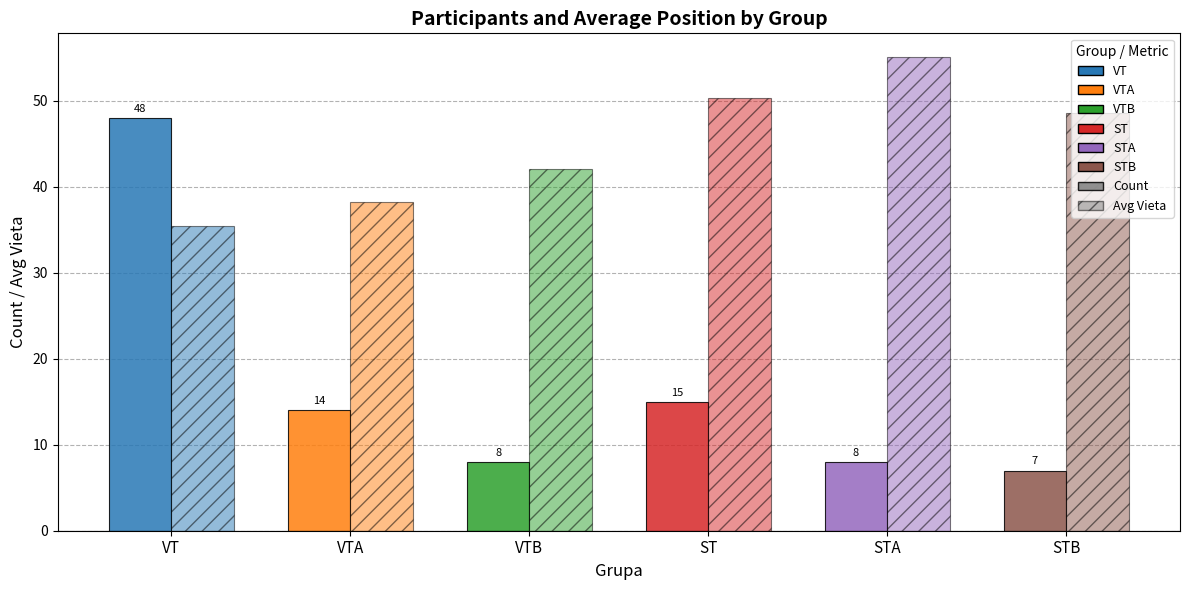

Where does the Count series first go above 14?

VT